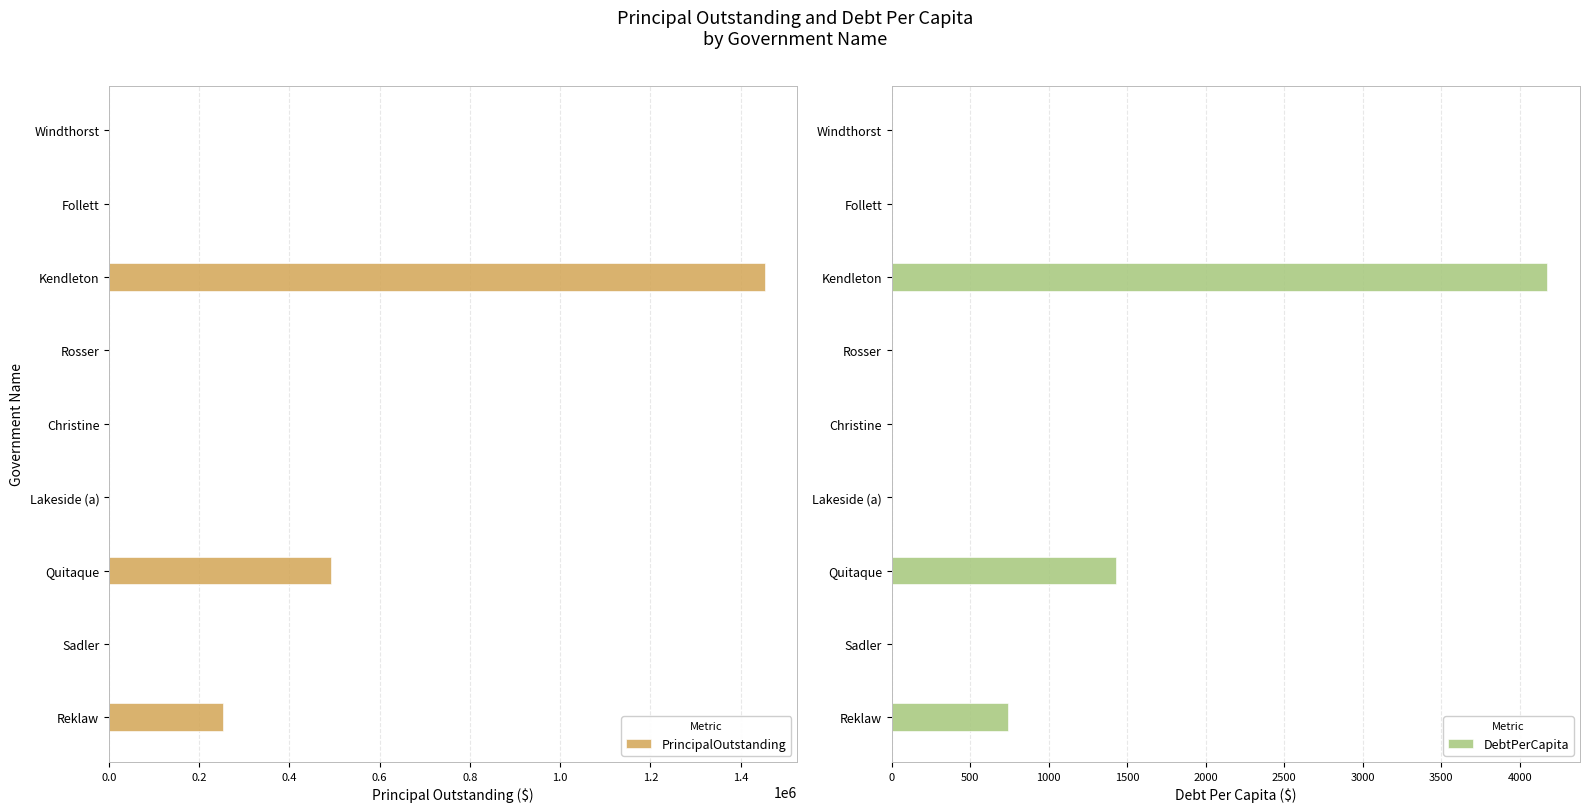

What is the maximum value shown in the chart?

1453000.0